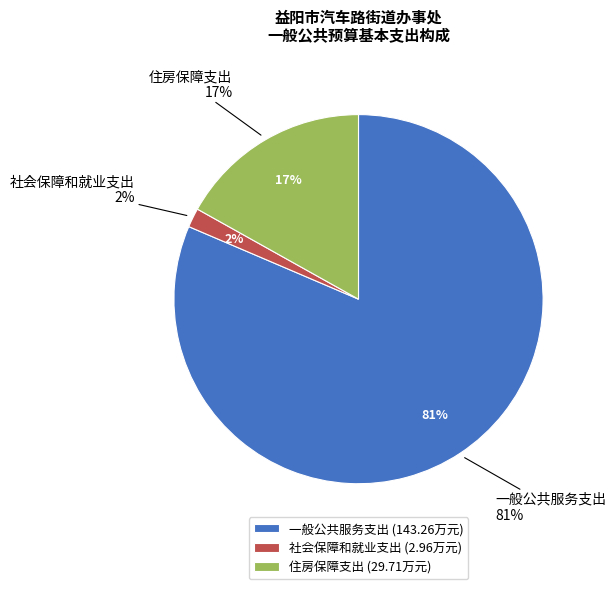

The 一般公共服务支出 slice represents 95% of the pie. True or false?

False